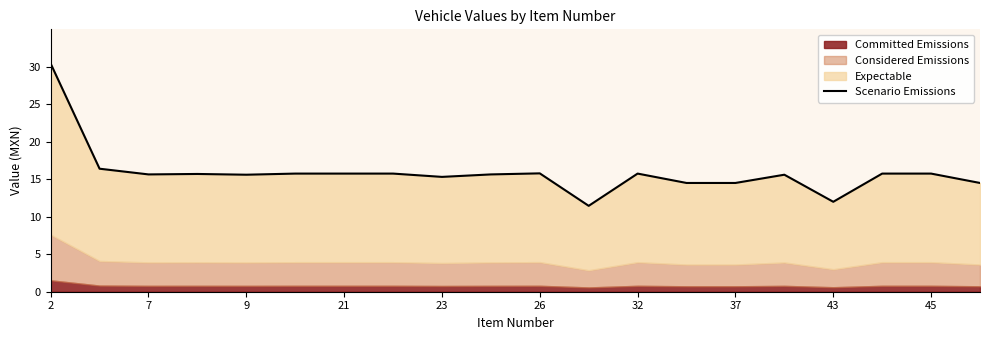

What is the label of the 20th point from the right?

2